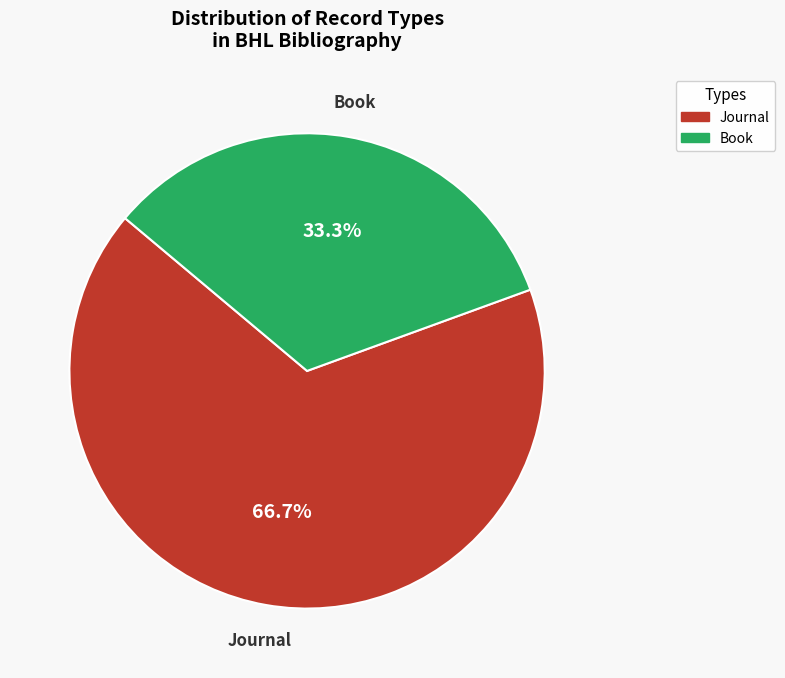

Is there any slice that represents more than half of the pie?

Yes